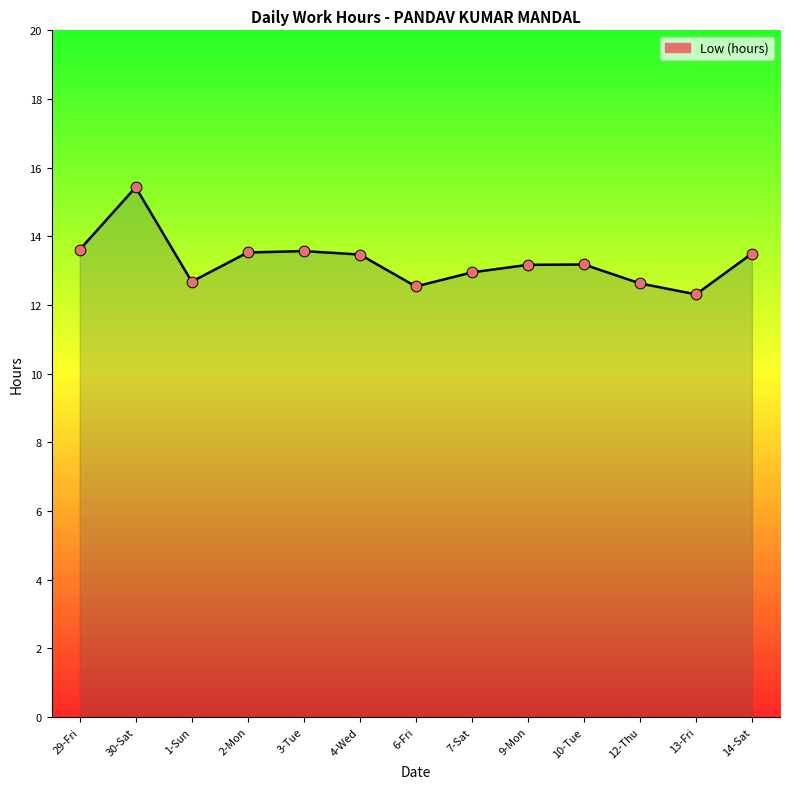

What is the ratio of the value at 12-Thu to the value at 2-Mon?

0.9